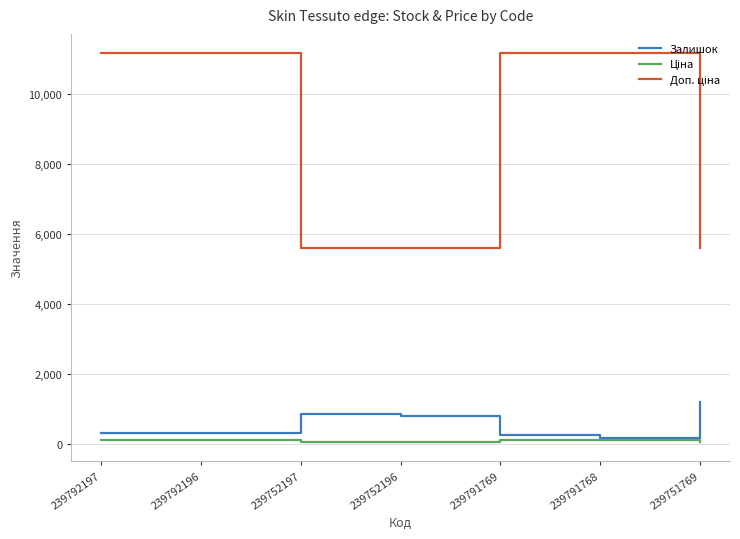

Is it true that Залишок equals 225.2 at 239752197?

False